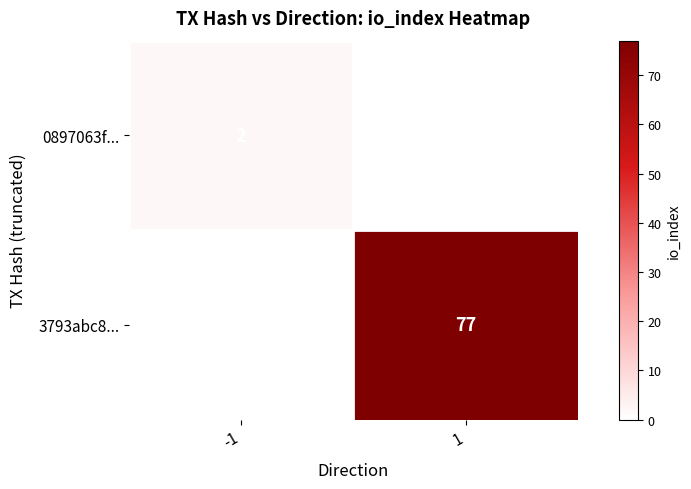

Is the value of 3793abc8... at 1 greater than the value of 0897063f... at -1?

Yes